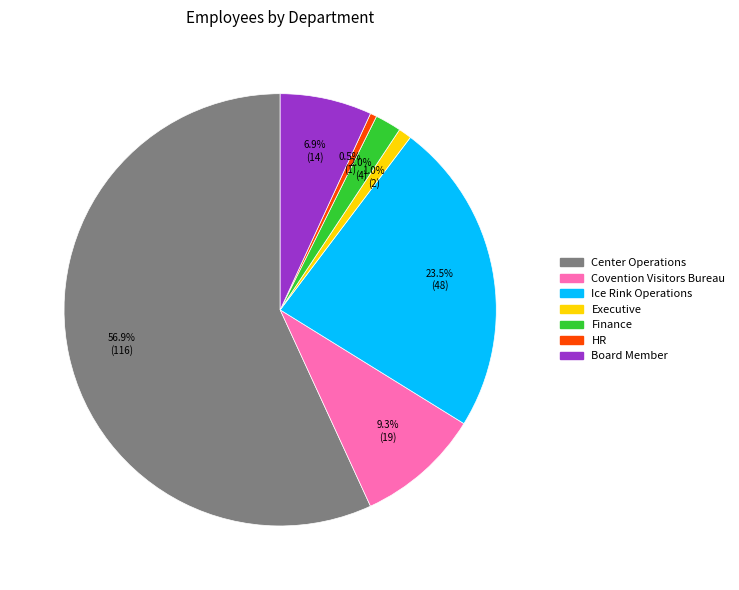

How many slices are in this pie chart?

7